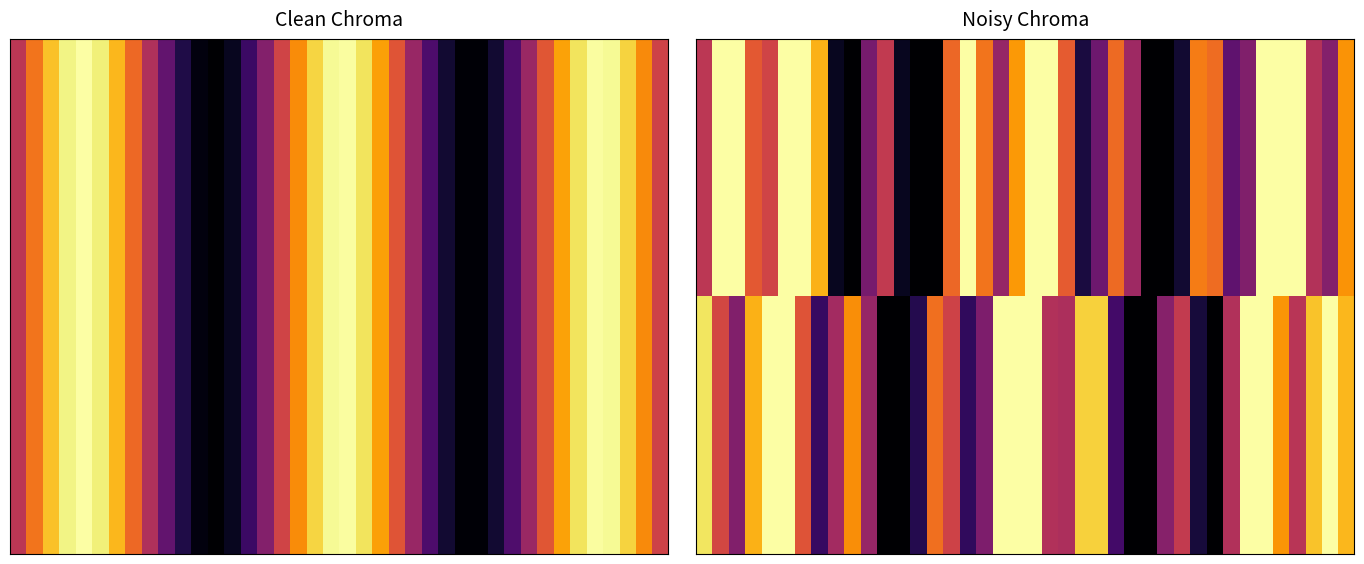

At how many categories does at least one series exceed -212?

10